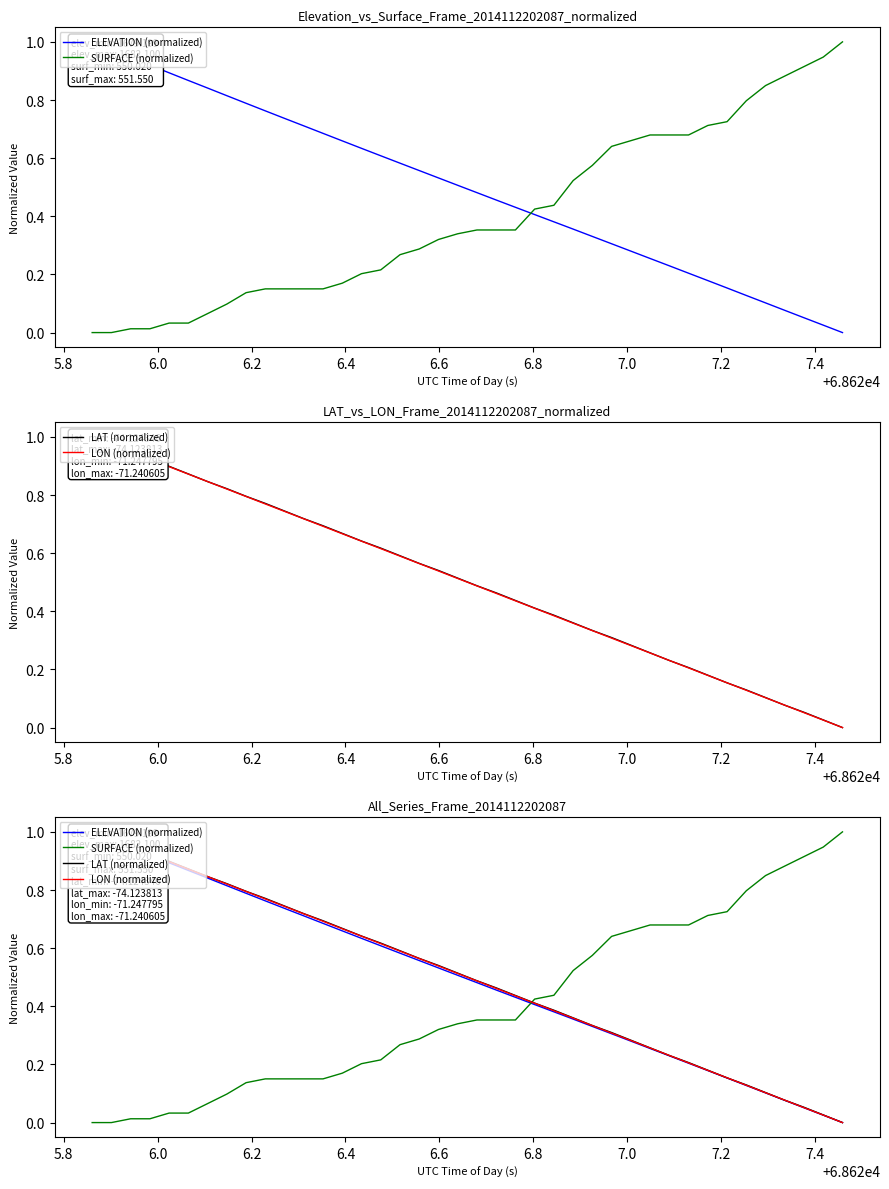

At how many categories does at least one series exceed 0?

40